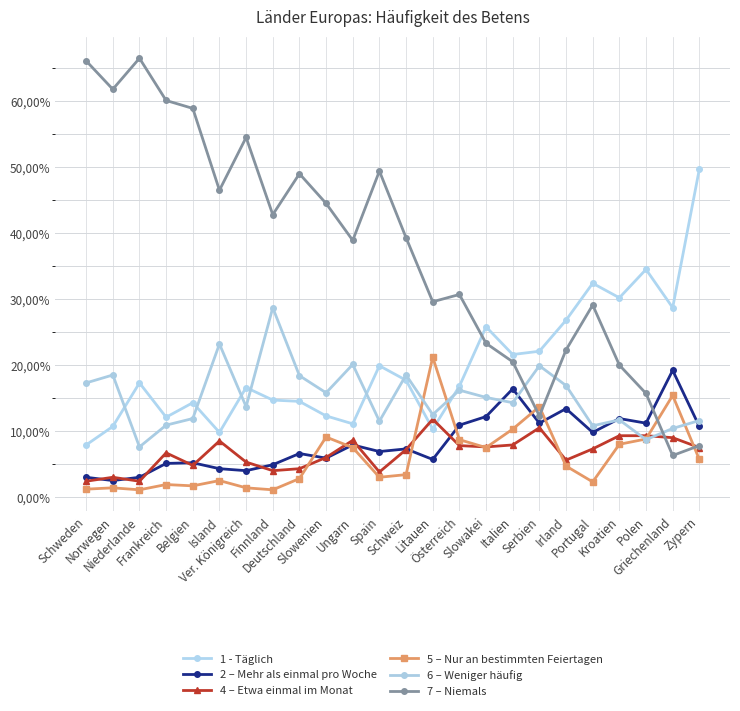

List the series in order of their peak value, highest first.

7 – Niemals, 1 - Täglich, 6 – Weniger häufig, 5 – Nur an bestimmten Feiertagen, 2 – Mehr als einmal pro Woche, 4 – Etwa einmal im Monat